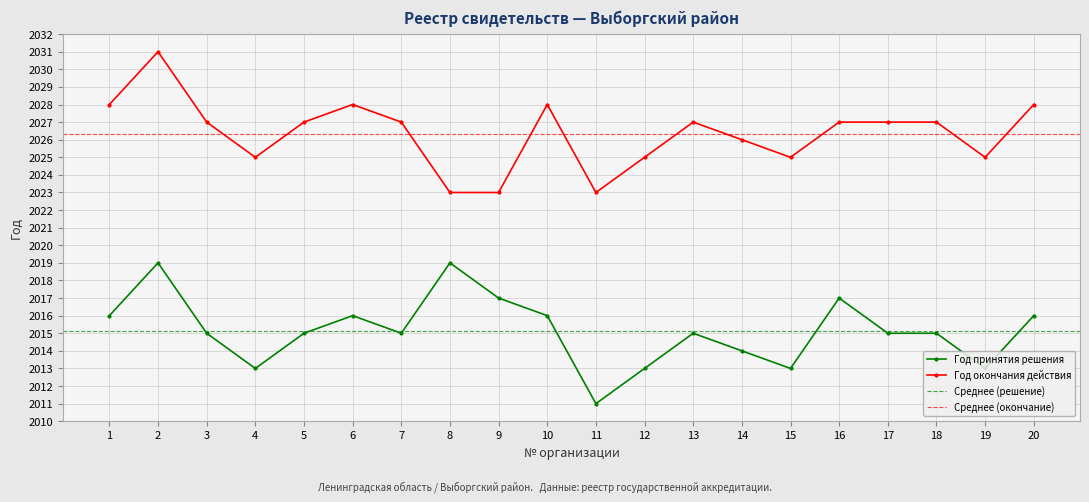

True or false: Год окончания действия has a value of 2025 at 15.

True